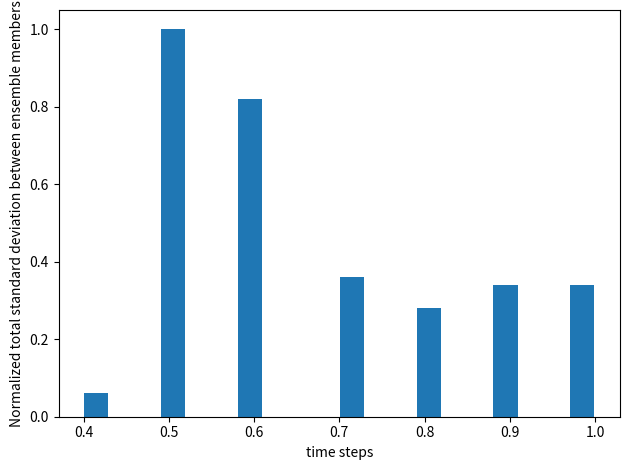

Read against the x-axis, roughly where is the centre of the tallest bar?

0.51